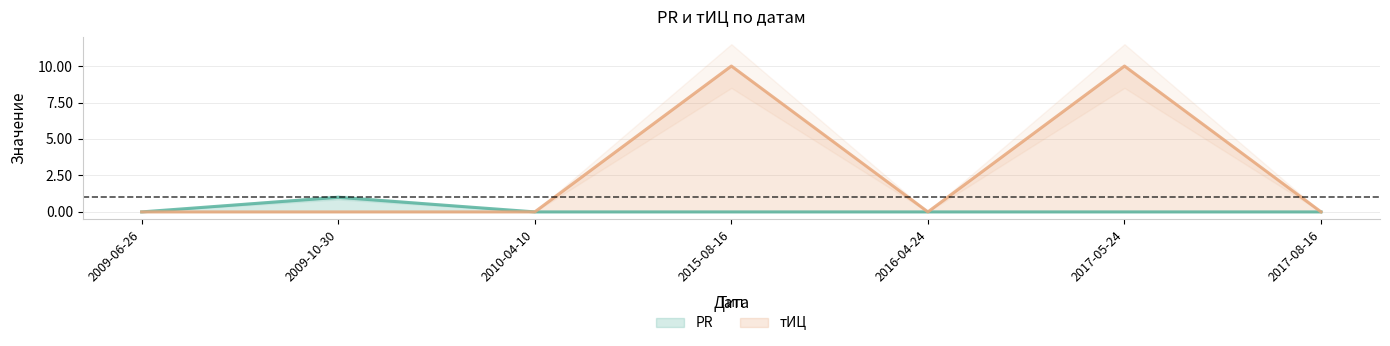

What are all the series names shown in the legend?

PR, тИЦ